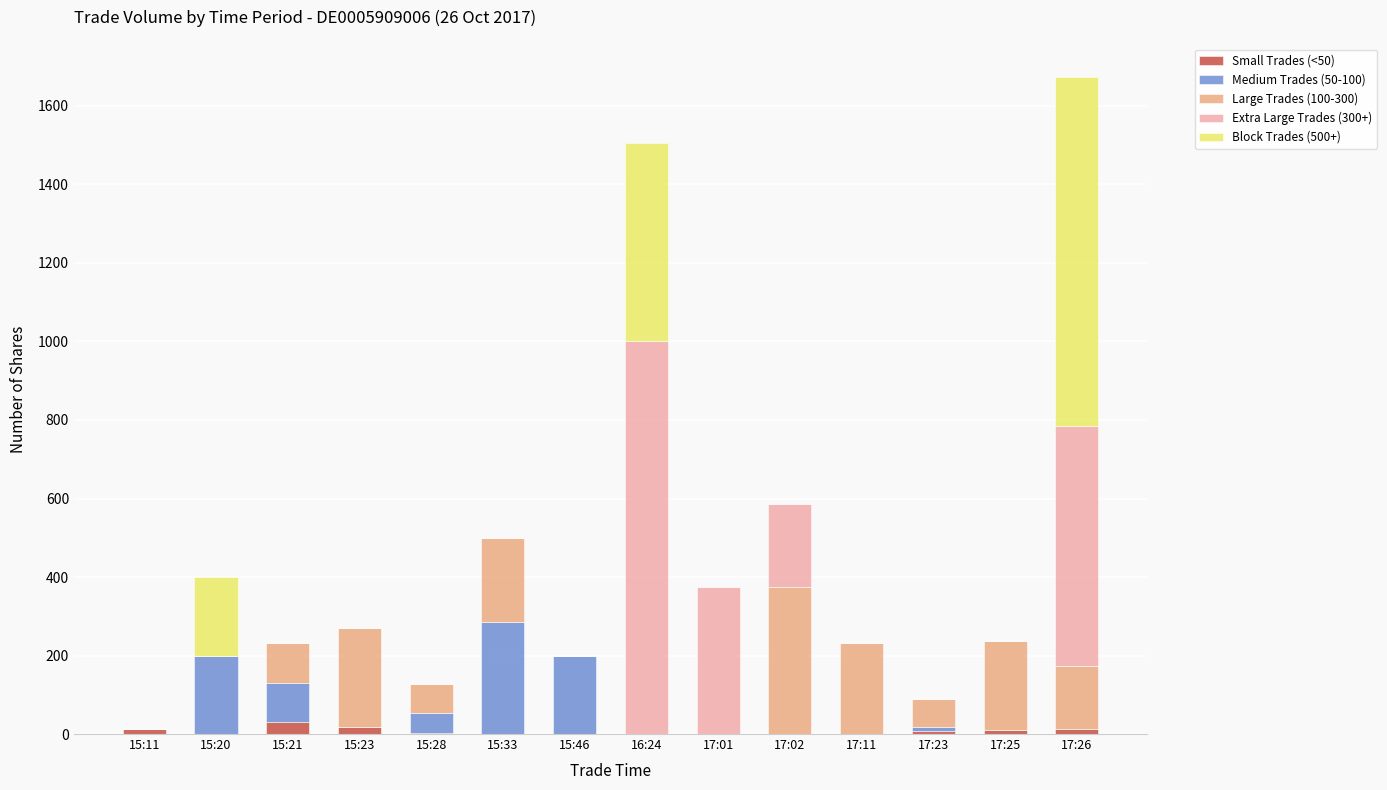

Are the bars horizontal?

No